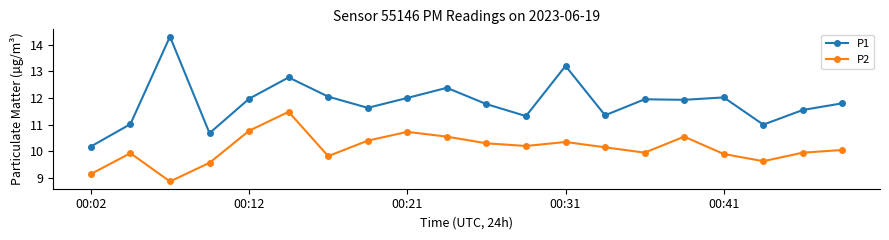

How many series are shown in this chart?

2